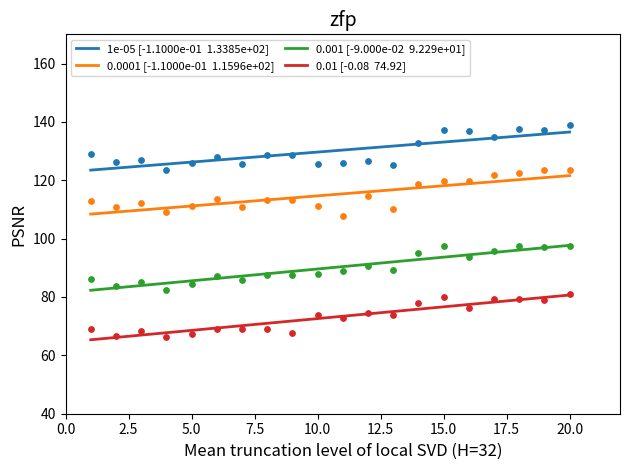

Which series has the largest Y range (max minus min)?

0.0001 [-1.1000e-01  1.1596e+02]